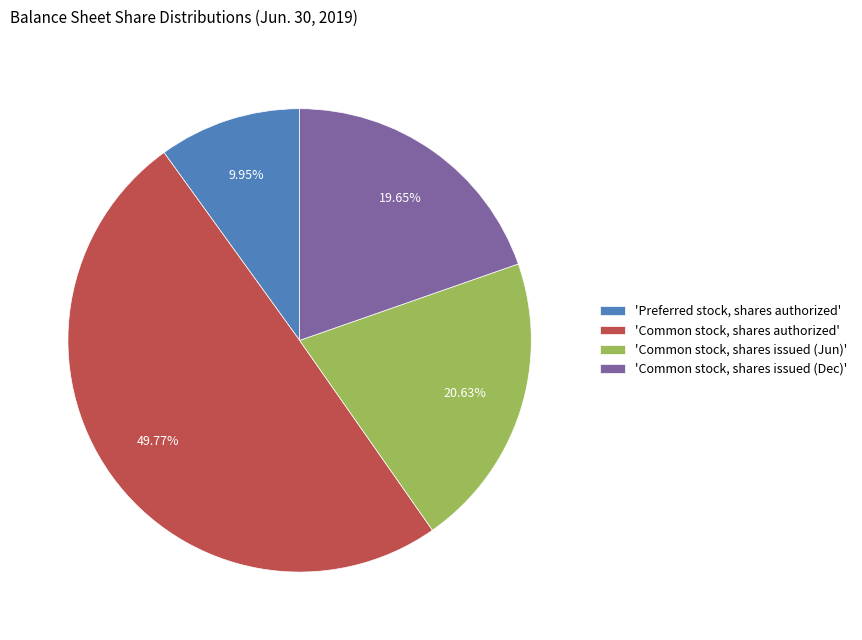

Count the number of slices in the pie.

4